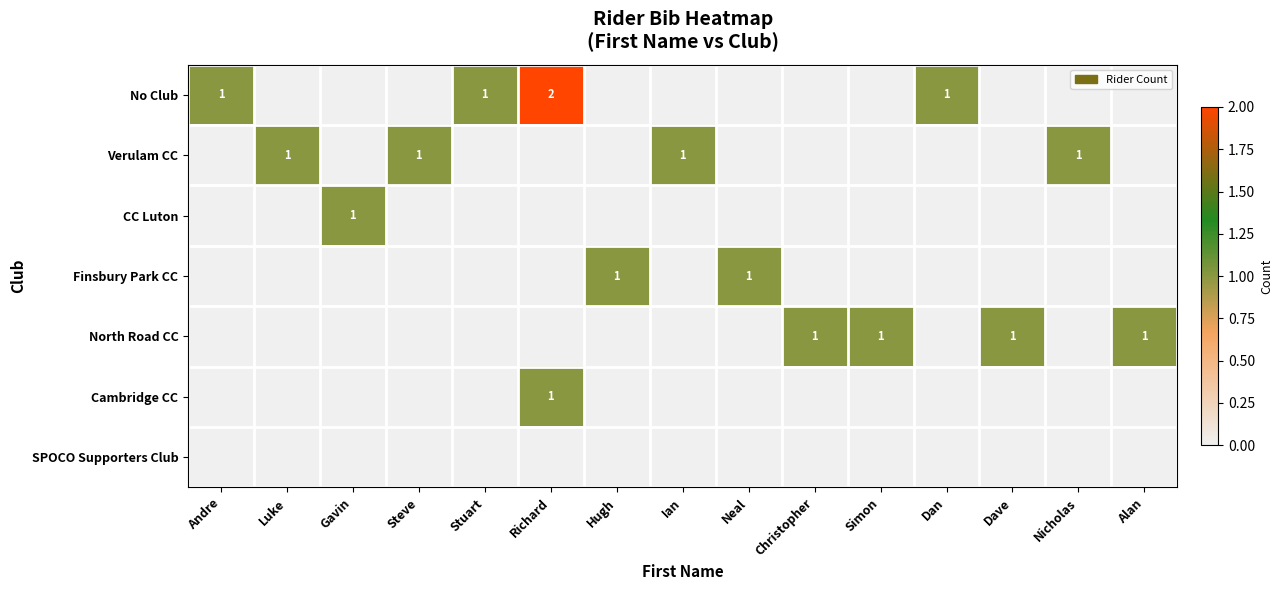

The value of North Road CC at Andre is 0. True or false?

True